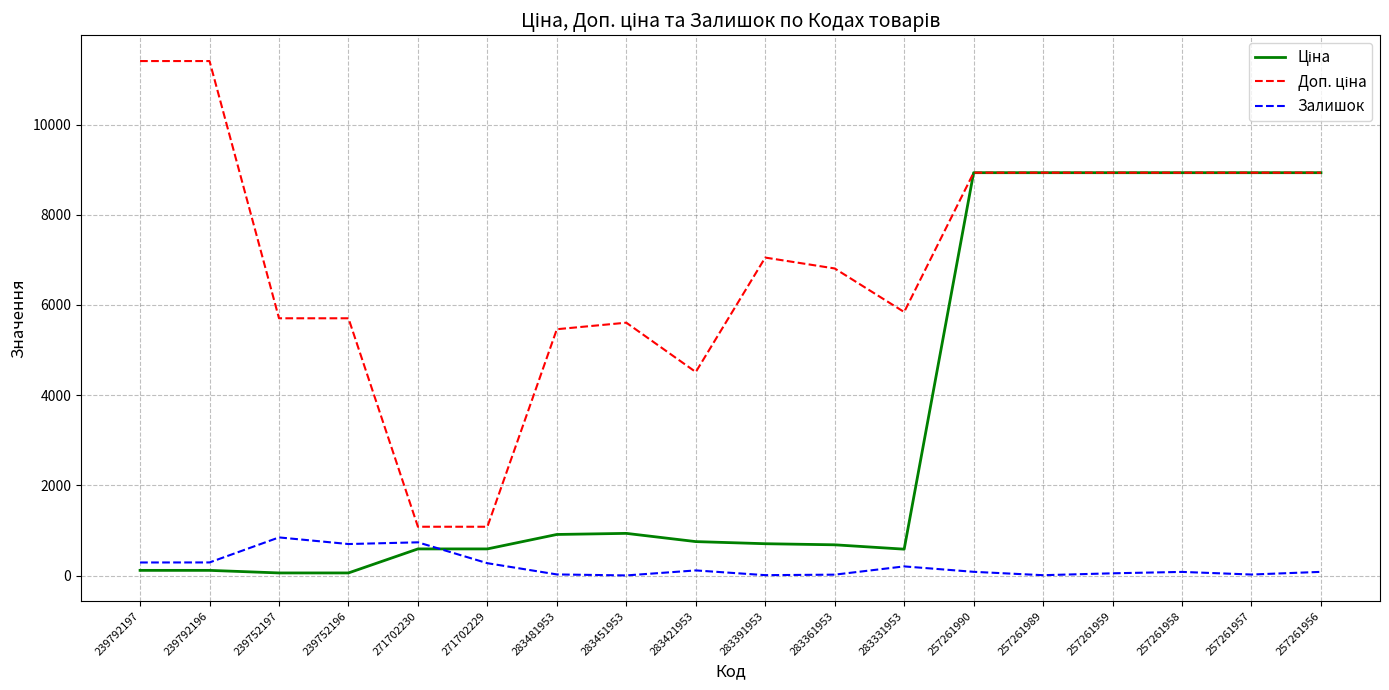

What is the maximum value shown in the chart?

11410.0